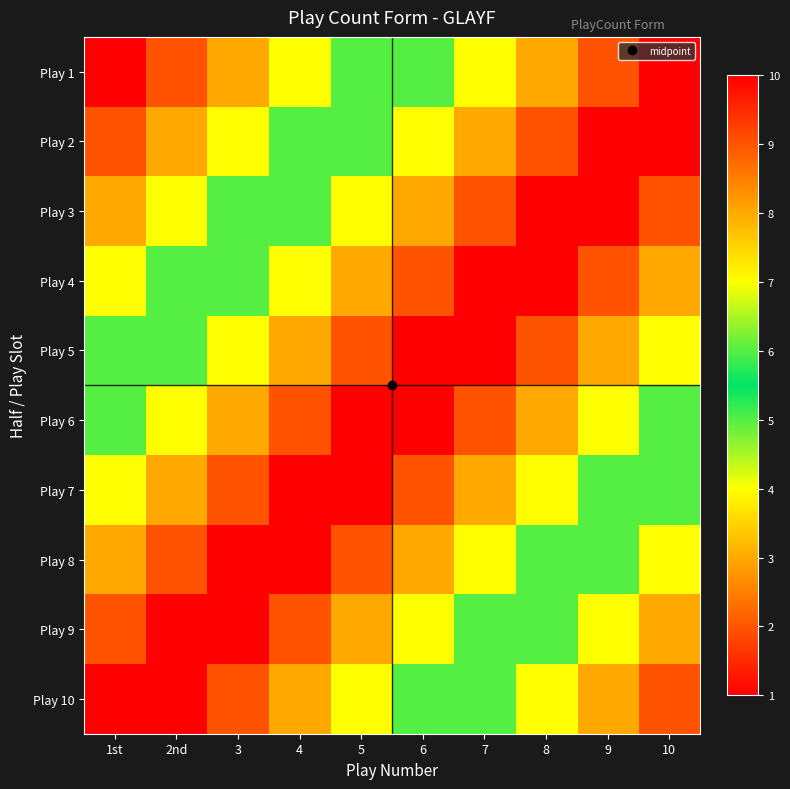

Which series has the widest spread of values?

Play 1